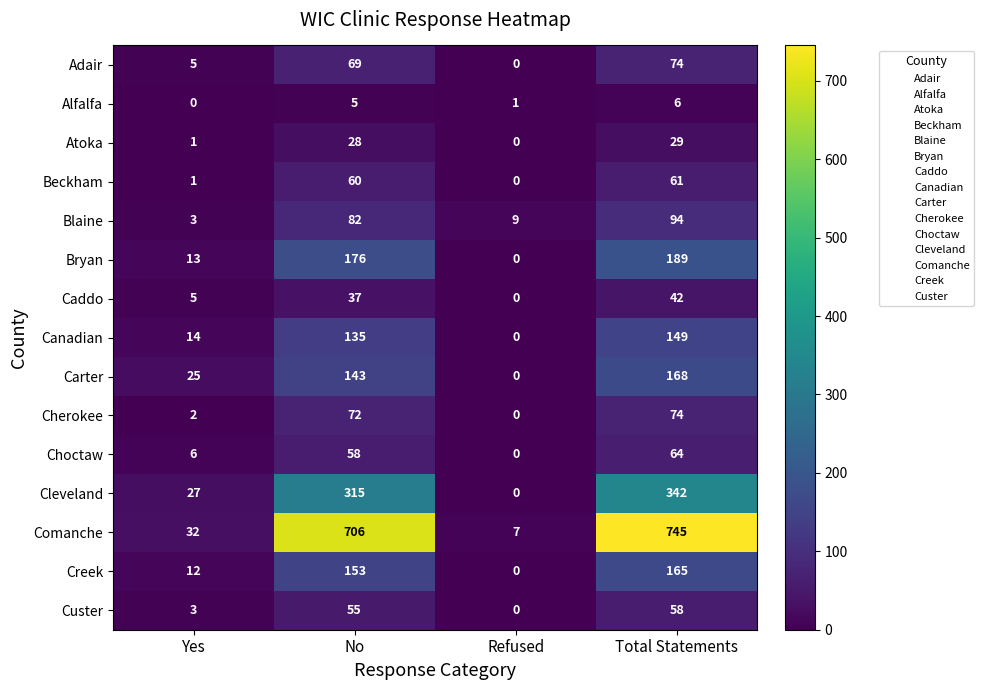

What is the total value across all series at Yes?

149